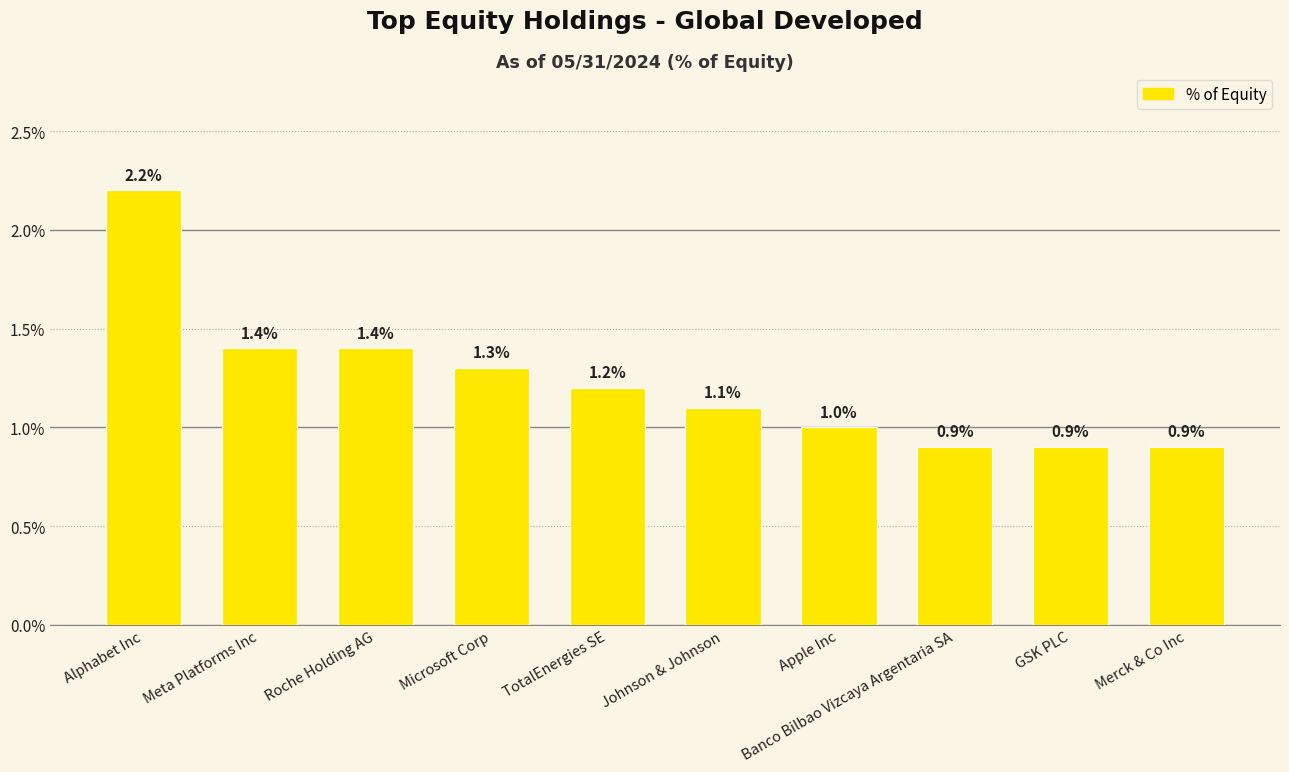

What is the approximate value at Johnson & Johnson?

1.1